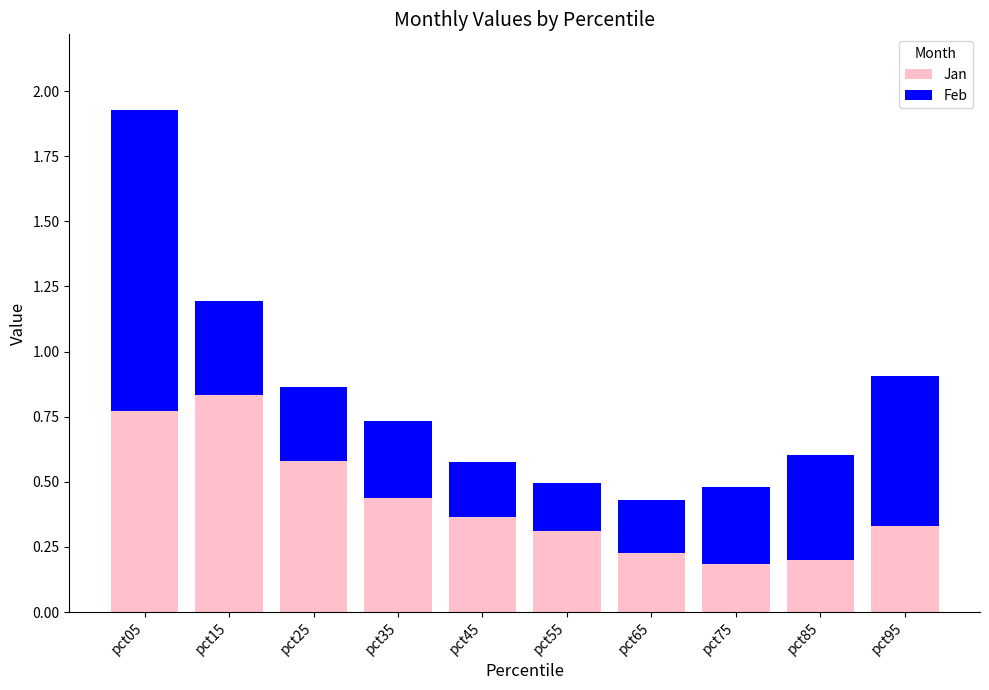

The Jan series shows 0.4 at pct15. True or false?

False